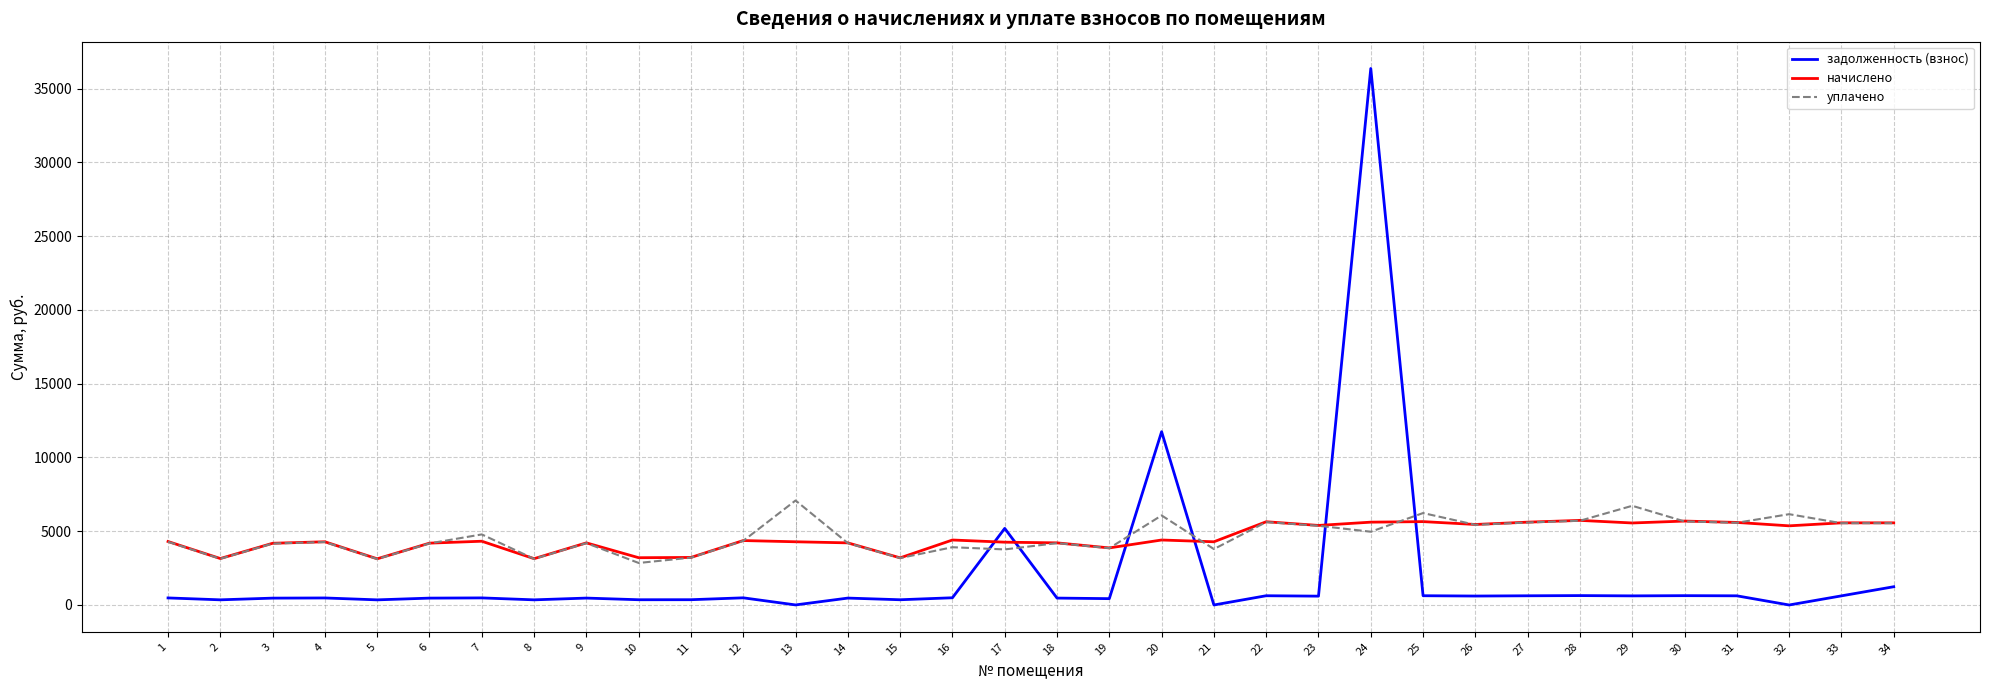

At which category is the sum across all series the highest?

24